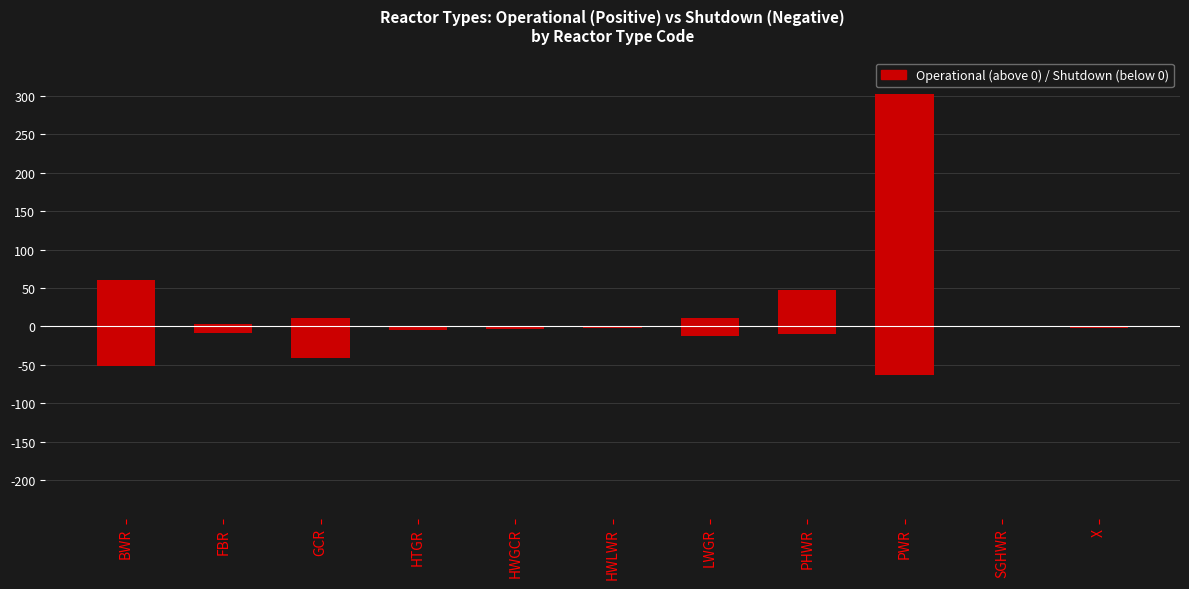

What is the minimum value shown in the chart?

-63